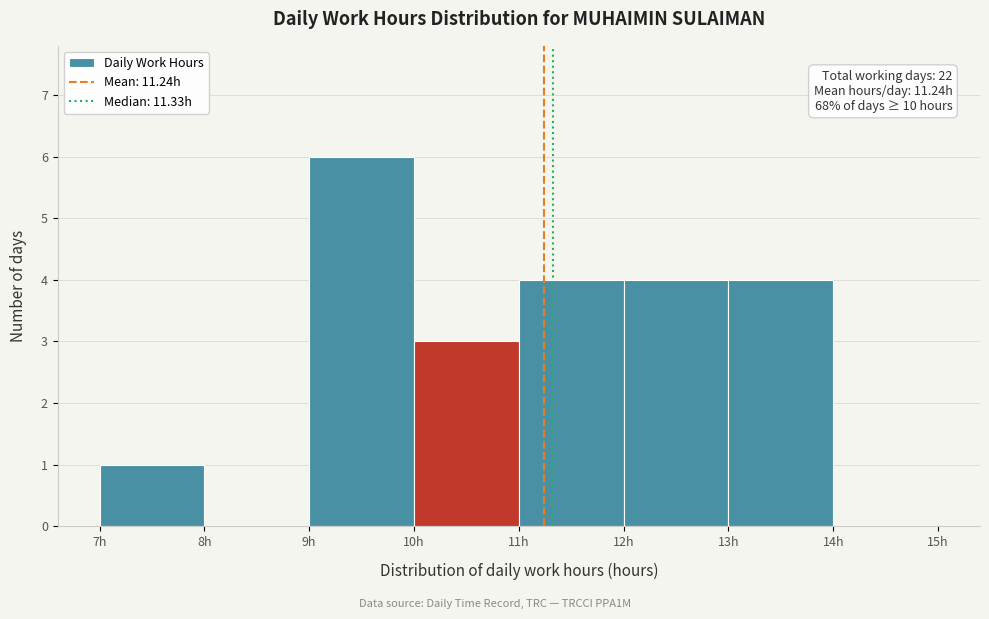

Which range on the x-axis has the tallest bar?

9 to 10